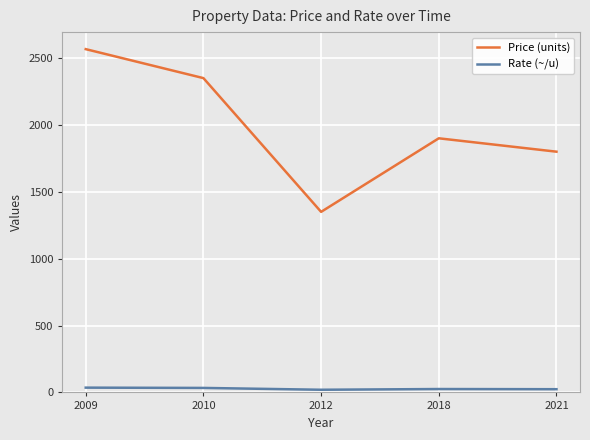

What is the average value of the Price (units) series?

1993.3